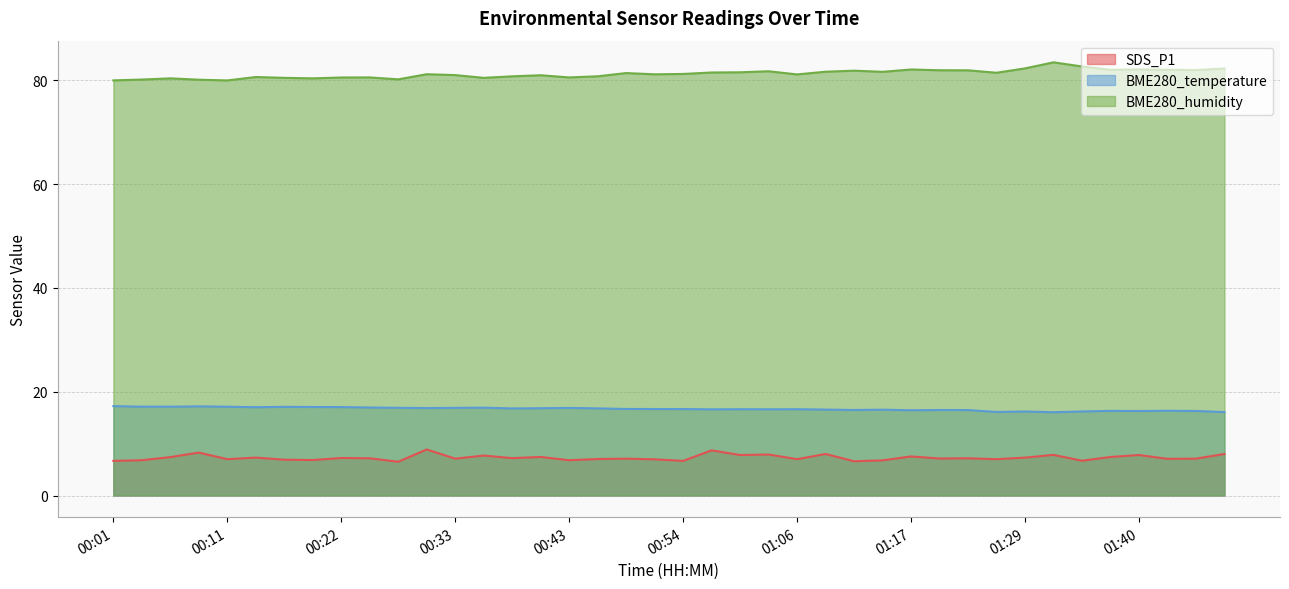

Where is BME280_humidity nearest to the value 81?

00:41